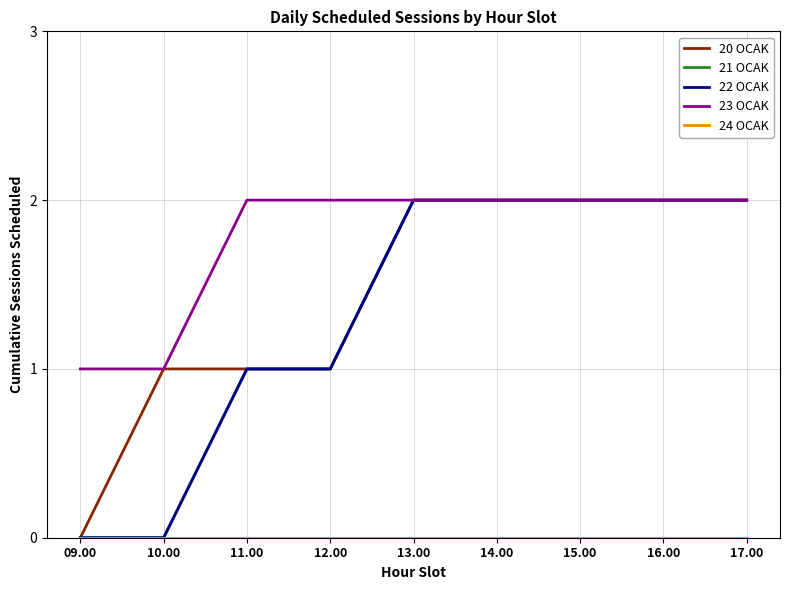

Does the chart display data point markers on the line(s)?

No